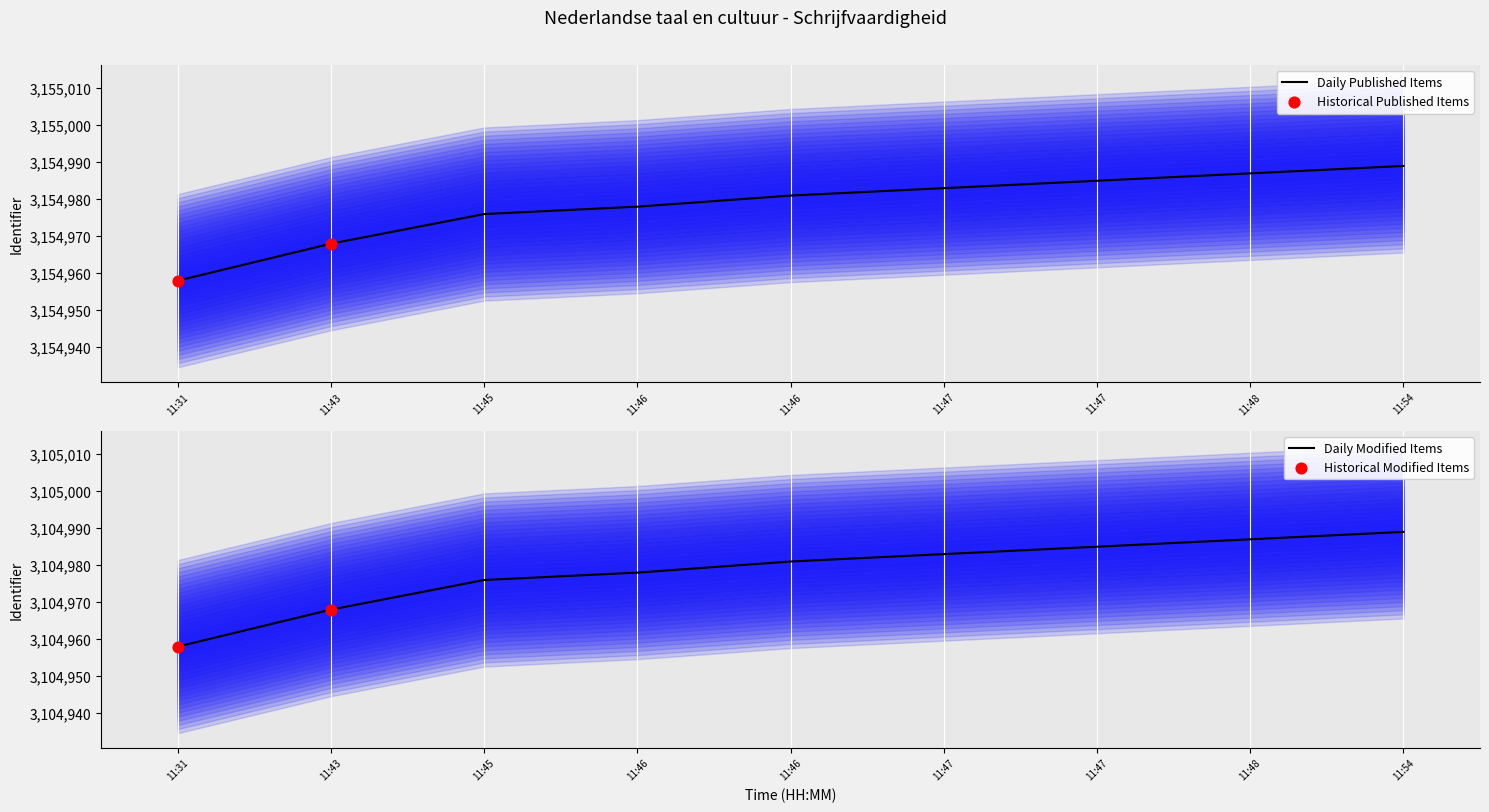

Which series contains the lowest Y value?

Items Modified